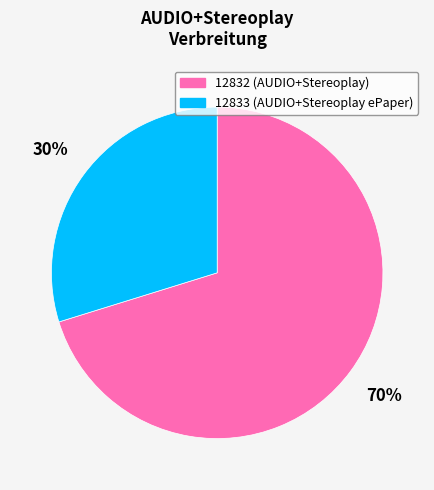

To the nearest percent, what percentage of the pie is 12833?

30%